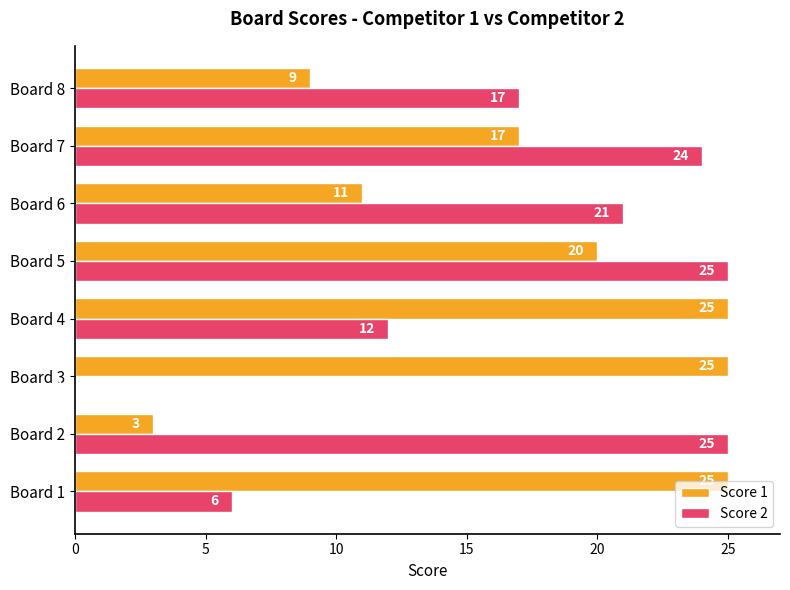

Count the number of data series in this chart.

2